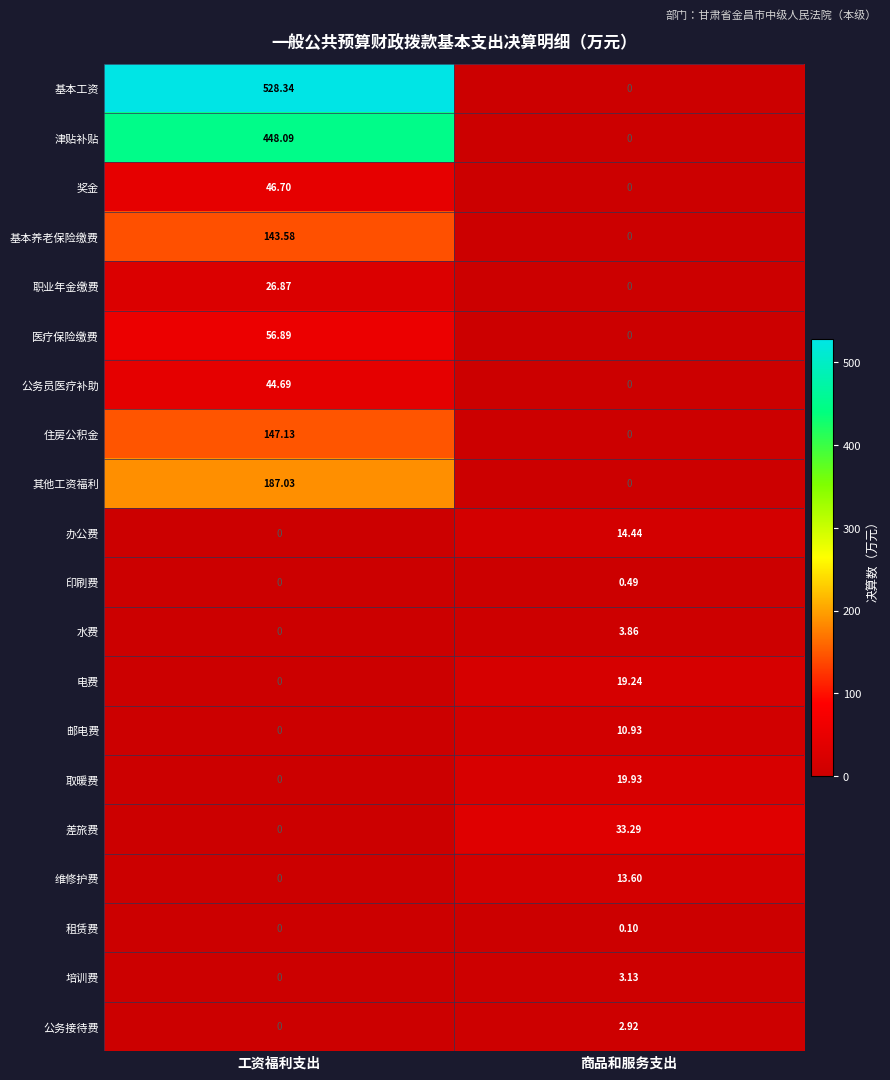

Rank the categories by 其他工资福利 value from highest to lowest.

工资福利支出, 商品和服务支出